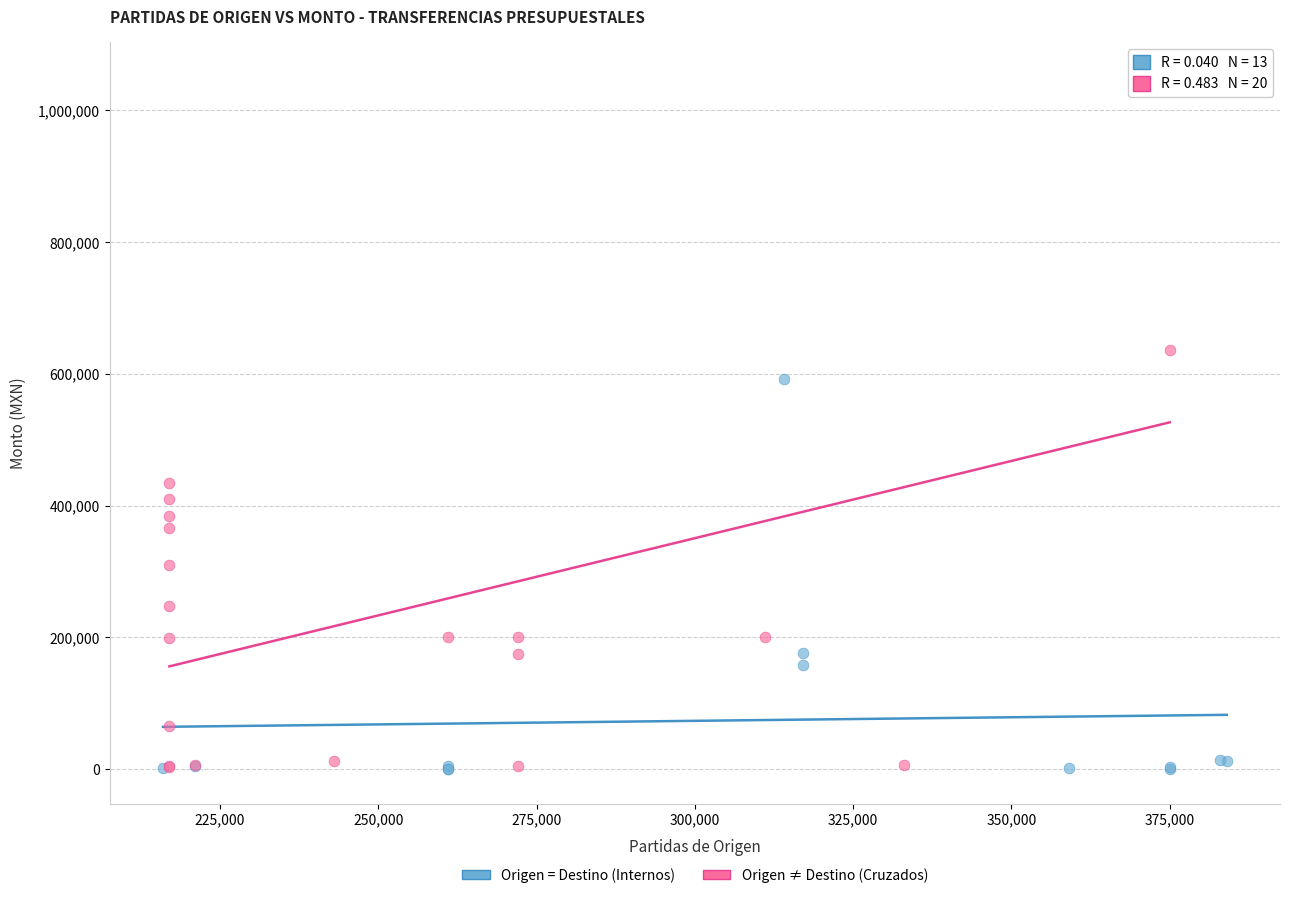

Which series reaches the maximum Y coordinate?

Origen ≠ Destino (Cruzados)